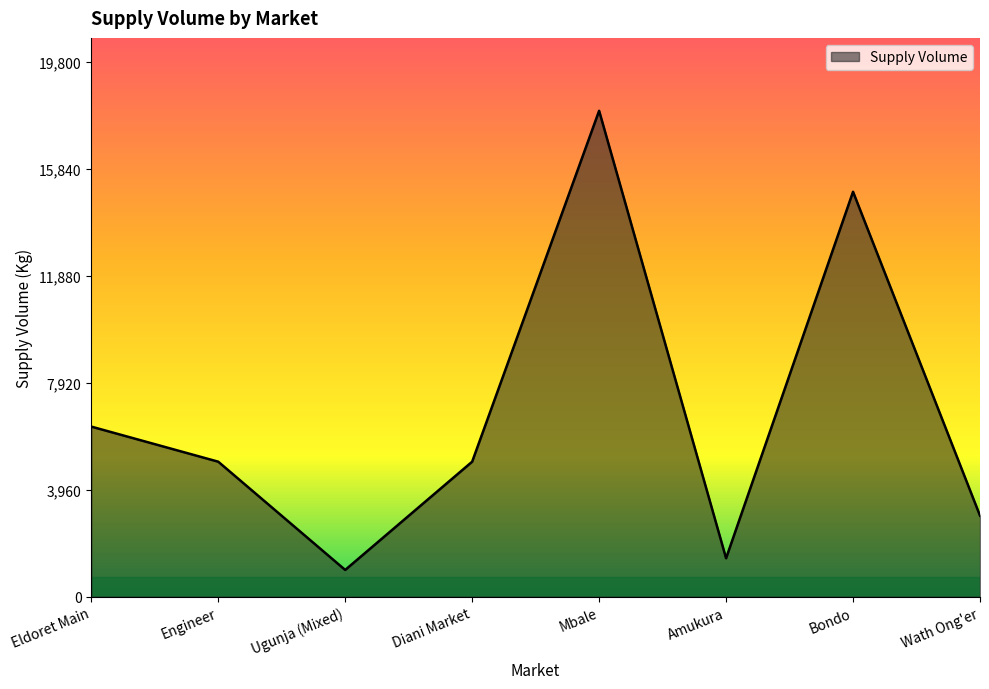

At which category does the chart reach its peak across all series?

Mbale